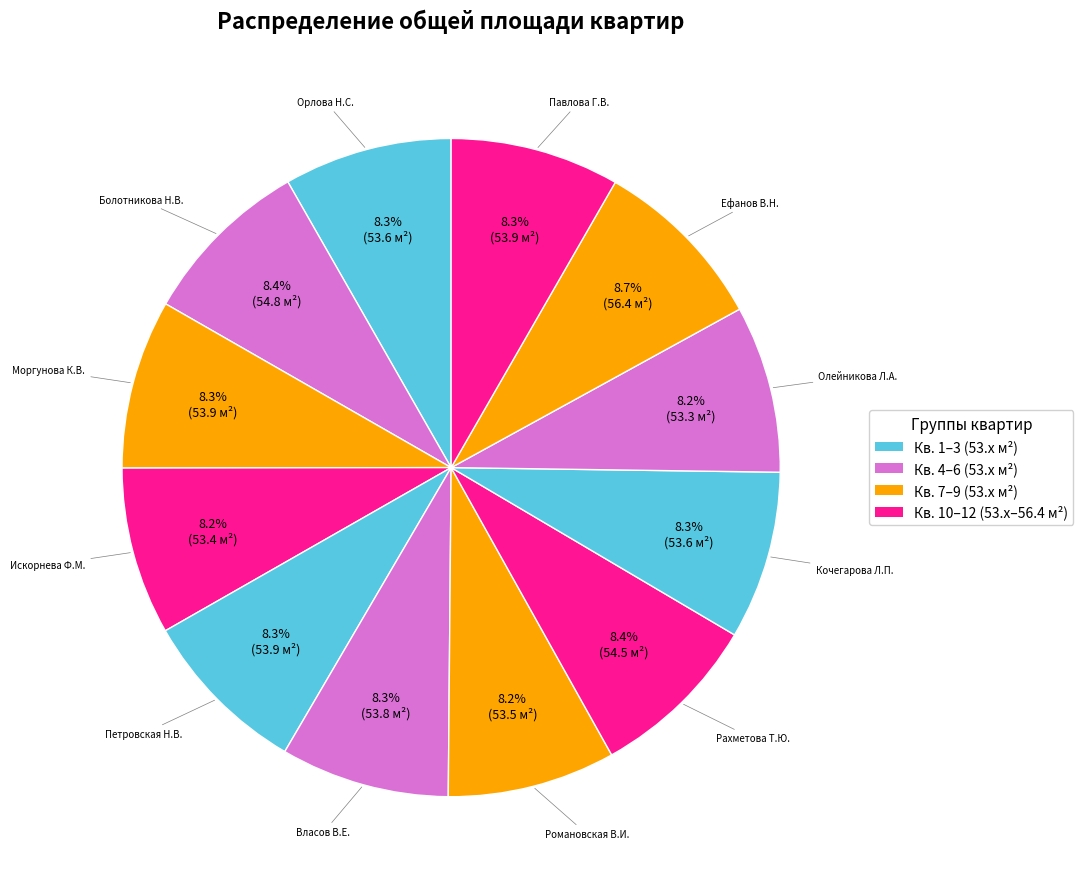

What is the ratio of the value at Романовская В.И. to the value at Ефанов В.Н.?

0.9